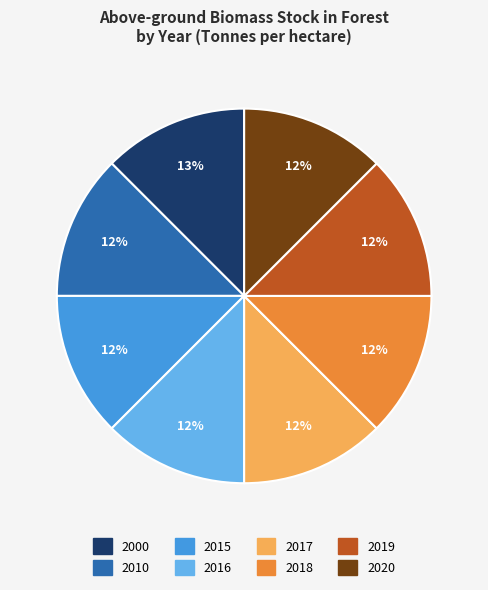

To the nearest percent, what is the average slice percentage?

12%